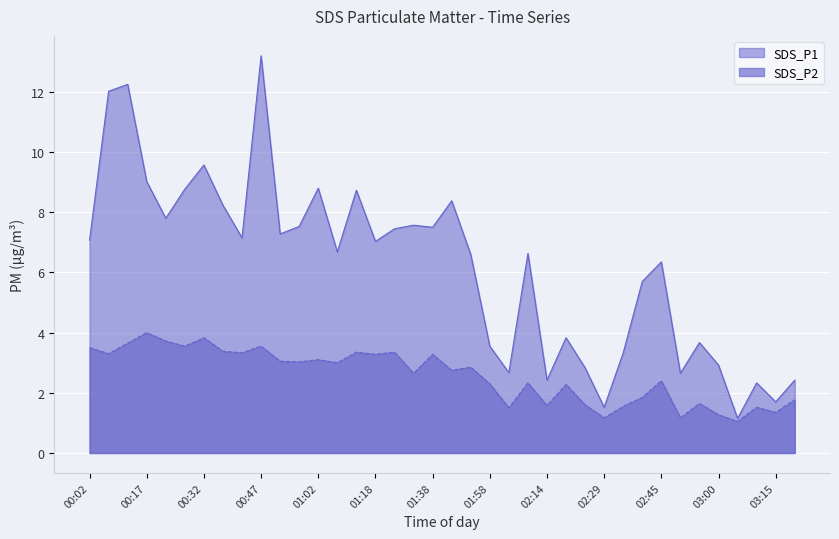

Rank the series by their maximum value, from lowest to highest.

SDS_P2, SDS_P1